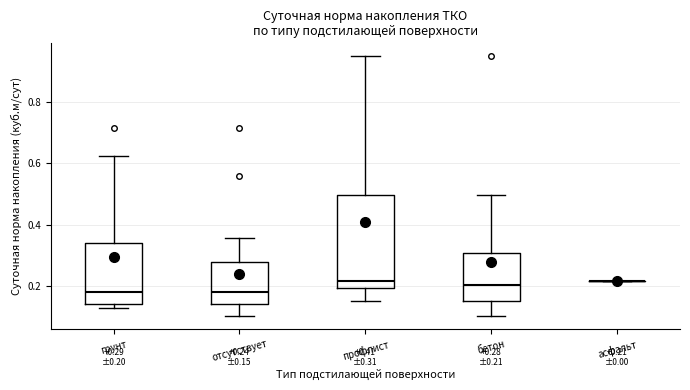

Which box is the tallest, from its lower edge to its upper edge?

профлист